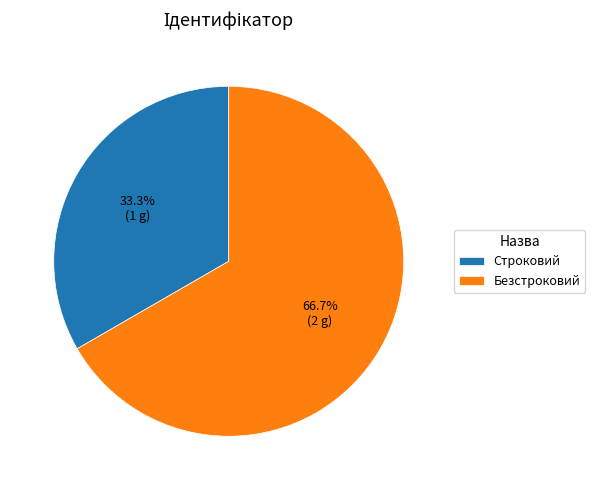

Rank the categories by value from lowest to highest.

Строковий, Безстроковий